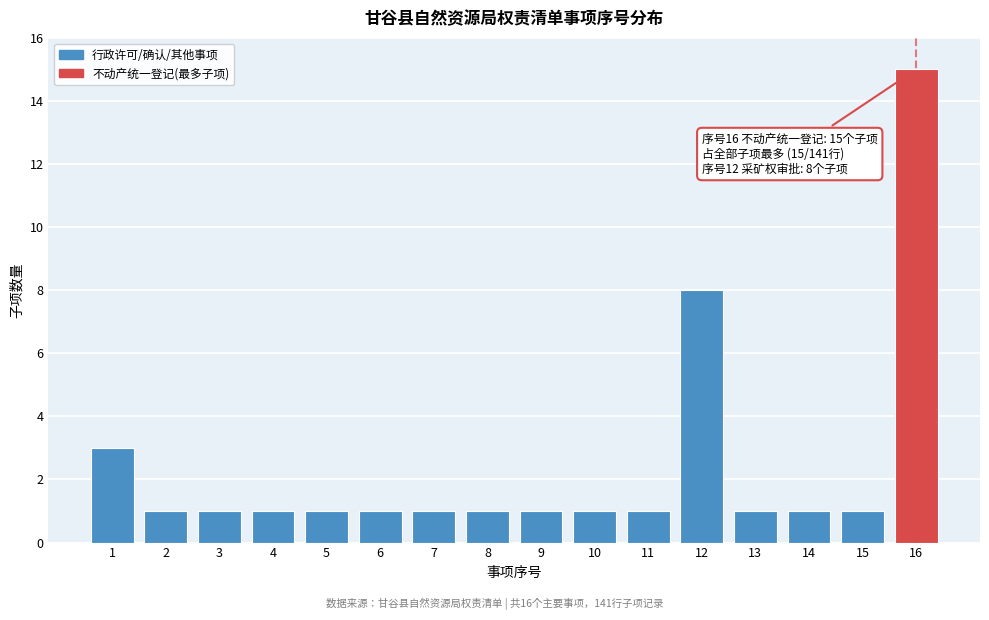

Reading right to left, what are all the values shown in this chart?

15	1	1	1	8	1	1	1	1	1	1	1	1	1	1	3